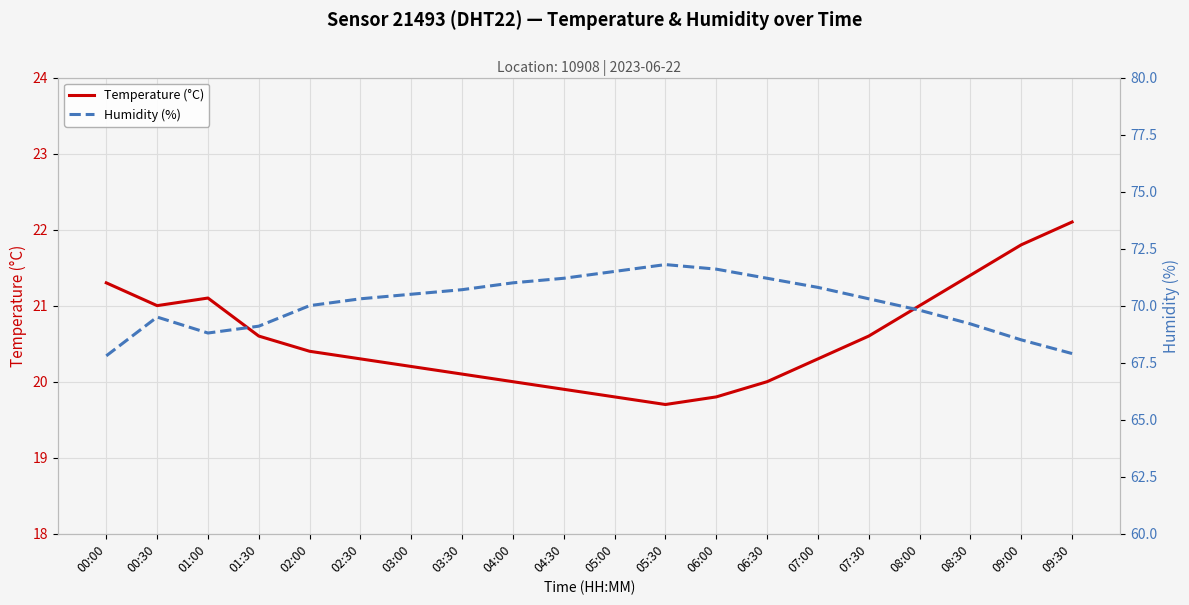

Reading right to left, list all the values displayed in this chart.

Temperature (°C): 09:30=22.1	09:00=21.8	08:30=21.4	08:00=21.0	07:30=20.6	07:00=20.3	06:30=20.0	06:00=19.8	05:30=19.7	05:00=19.8	04:30=19.9	04:00=20.0	03:30=20.1	03:00=20.2	02:30=20.3	02:00=20.4	01:30=20.6	01:00=21.1	00:30=21.0	00:00=21.3
Humidity (%): 09:30=67.9	09:00=68.5	08:30=69.2	08:00=69.8	07:30=70.3	07:00=70.8	06:30=71.2	06:00=71.6	05:30=71.8	05:00=71.5	04:30=71.2	04:00=71.0	03:30=70.7	03:00=70.5	02:30=70.3	02:00=70.0	01:30=69.1	01:00=68.8	00:30=69.5	00:00=67.8